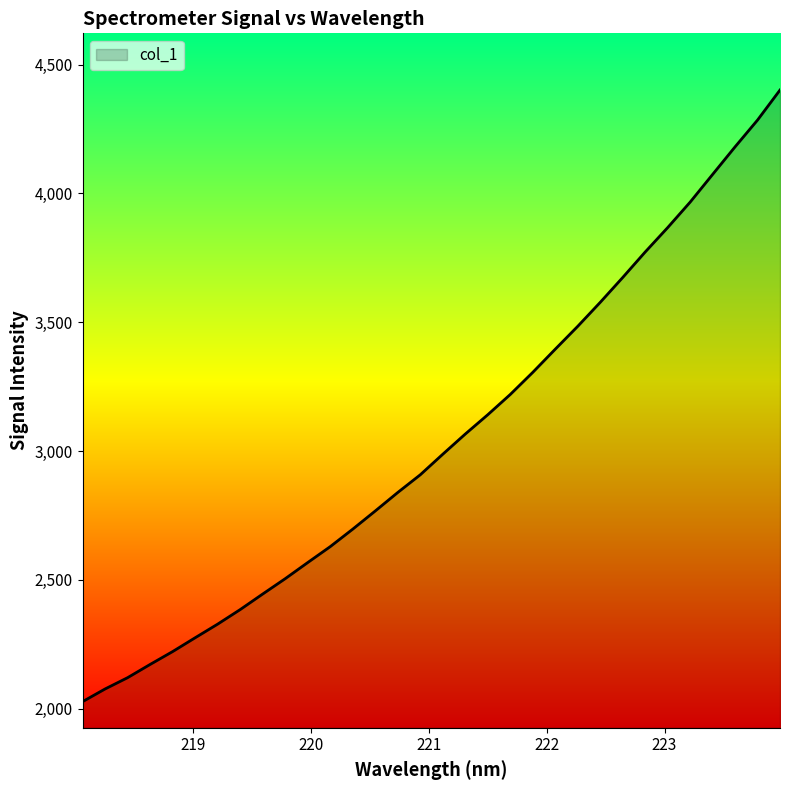

What is the smallest value displayed?

2026.9